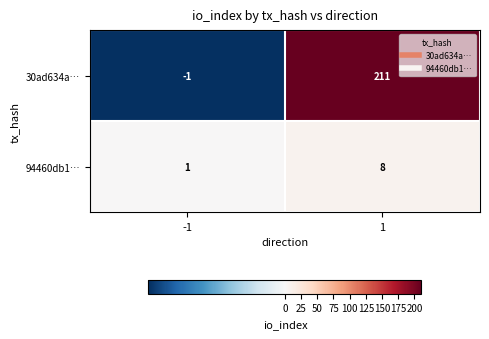

What is the sum of the 94460db1… values at -1 and 1?

9